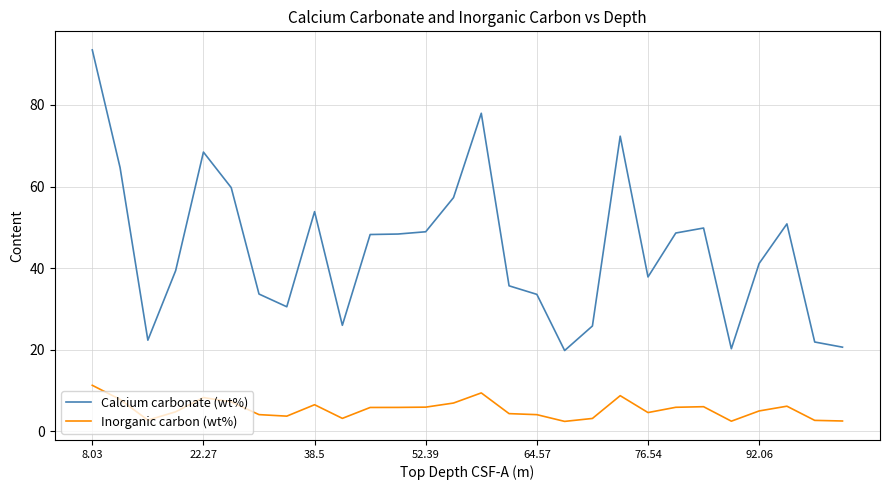

What is the smallest value displayed?

2.4